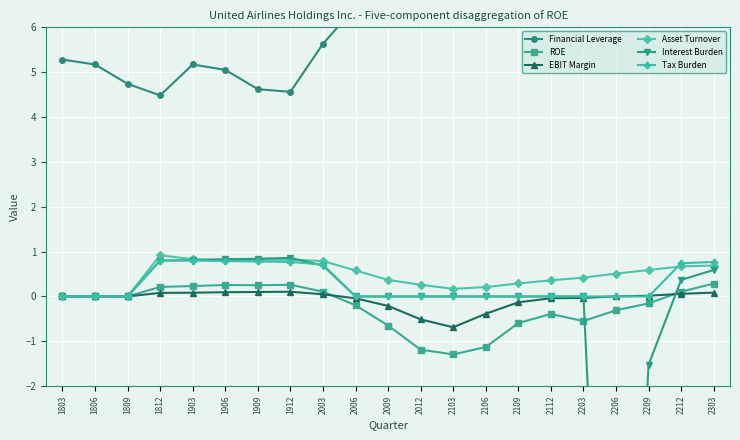

What is the value of the ROE point at the 11th from the left?

-0.6